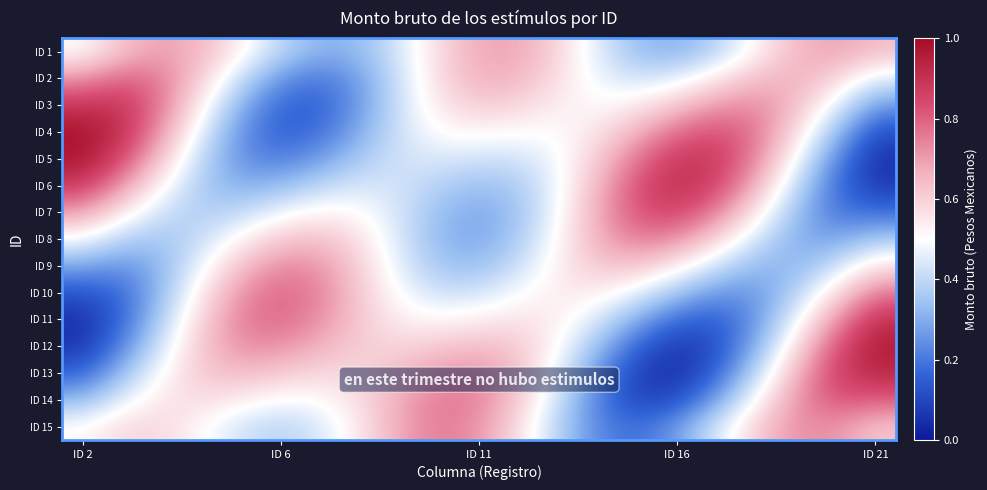

Count the number of categories in the chart.

20